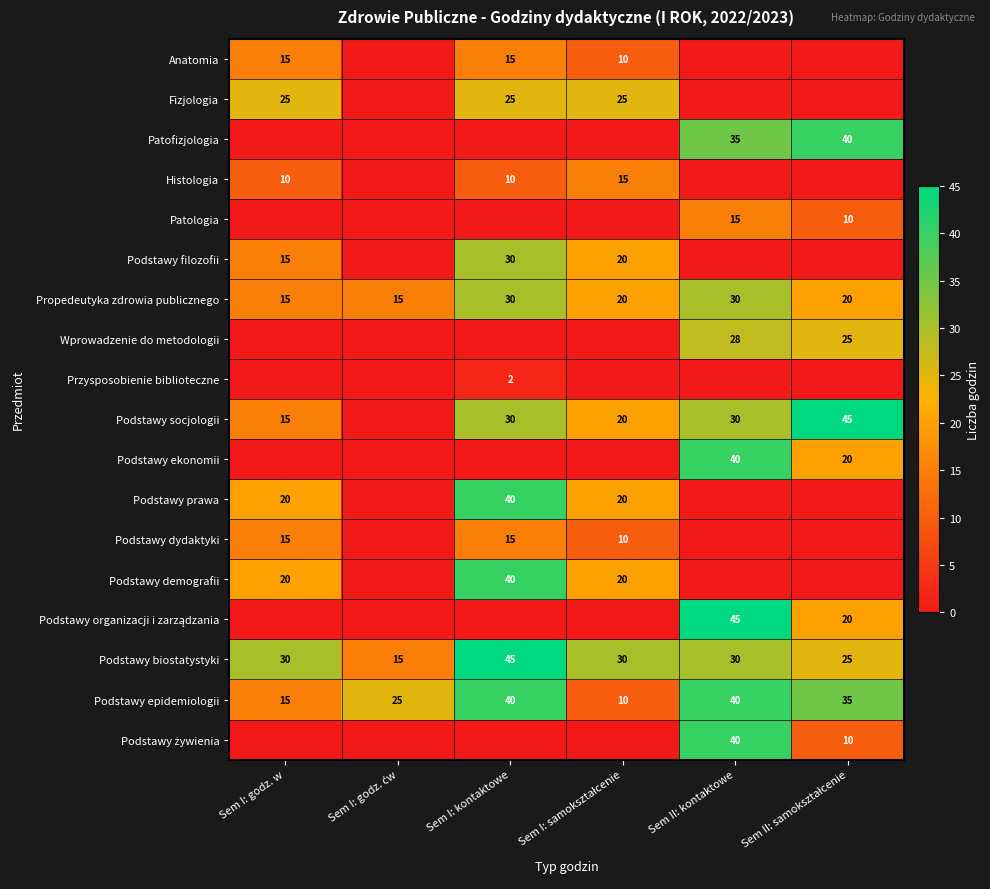

At how many categories does at least one series exceed 26?

5